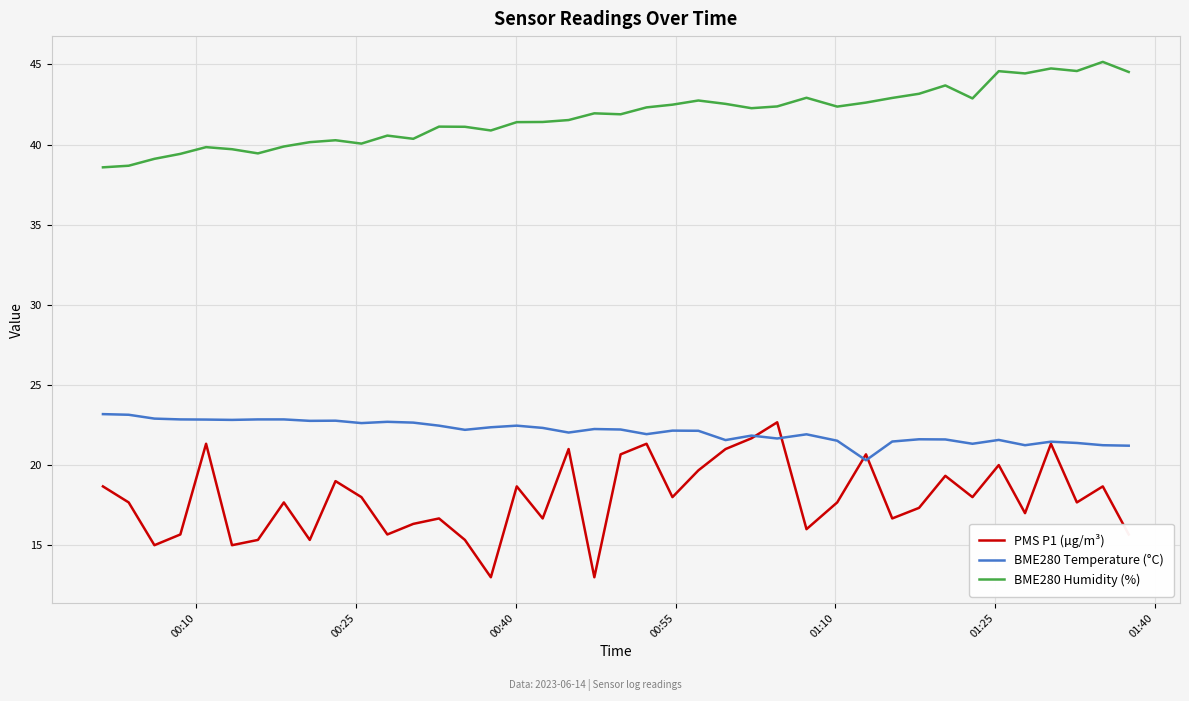

True or false: BME280 Humidity (%) has more than 1 points higher than both neighbors.

True